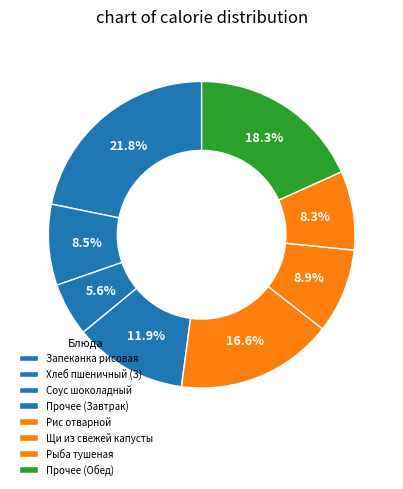

Count the number of slices in the pie.

8